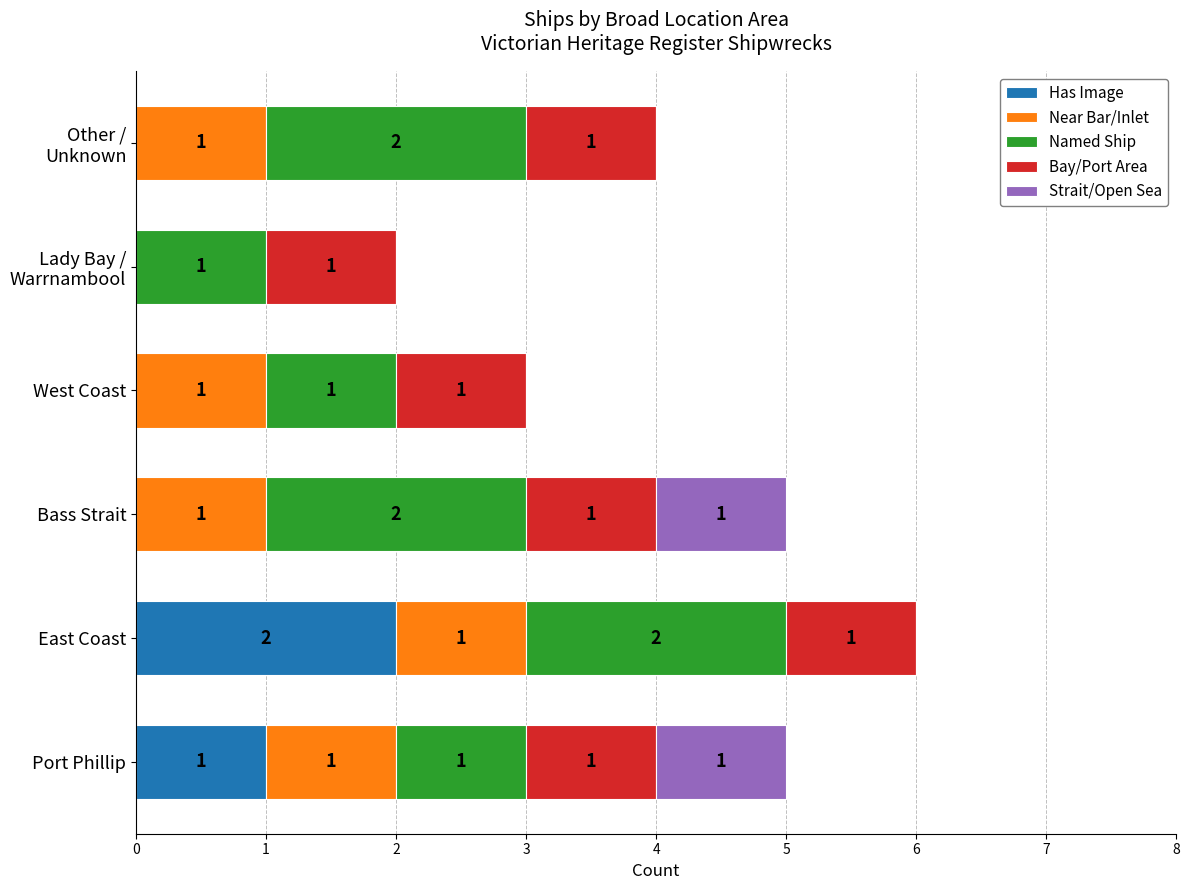

How many data points does each series have?

6